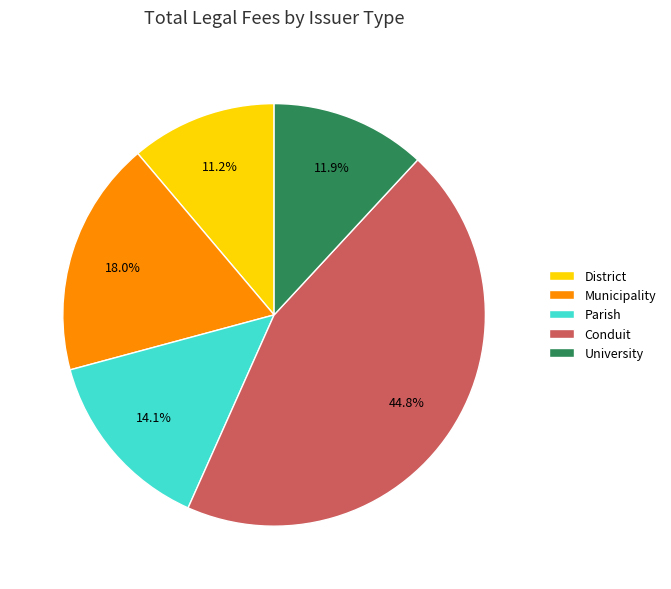

Does Municipality represent more than half of the total?

No